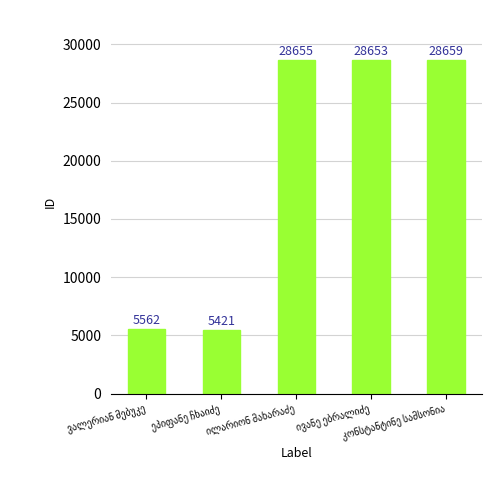

What is the difference between the maximum and minimum values?

23238